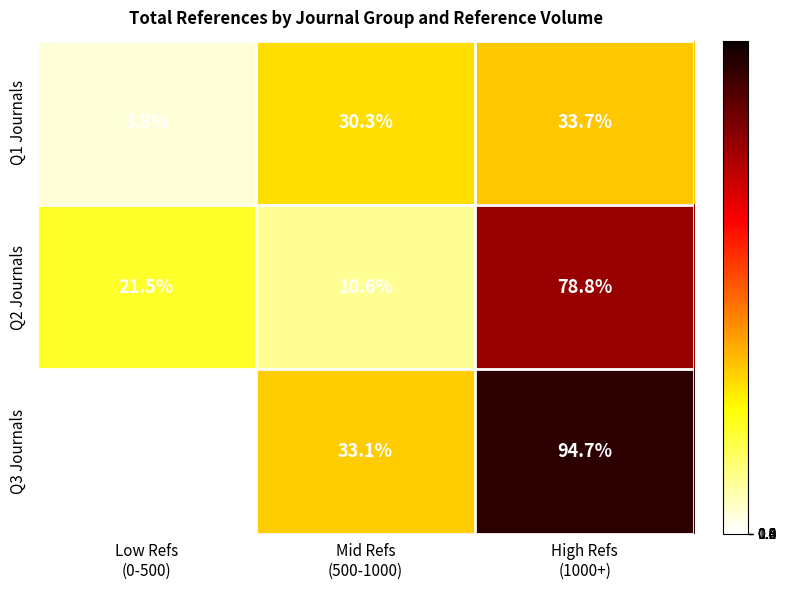

Rank the series by their maximum value, from lowest to highest.

Q1 Journals, Q2 Journals, Q3 Journals